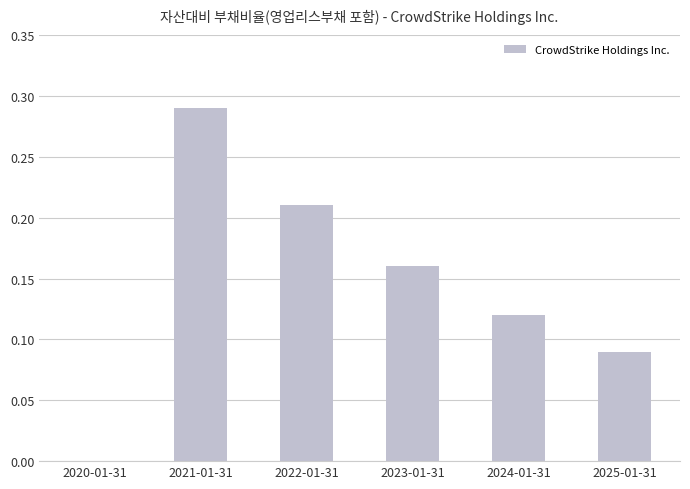

How many distinct data groups are displayed?

1